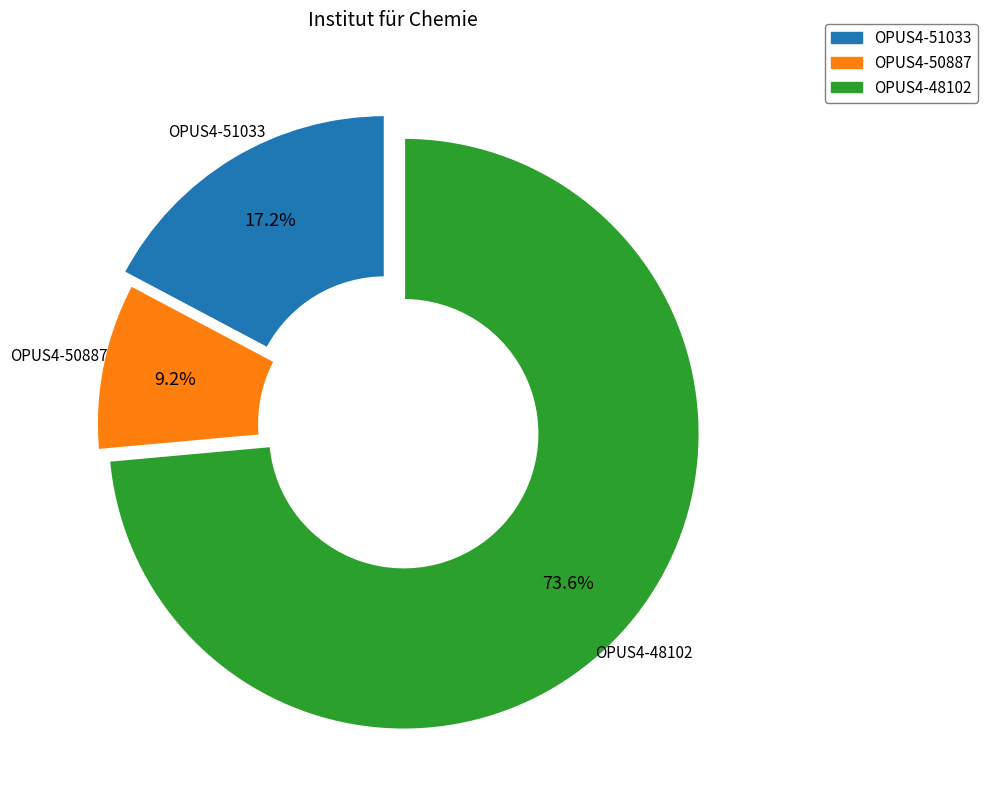

What is the majority slice?

OPUS4-48102